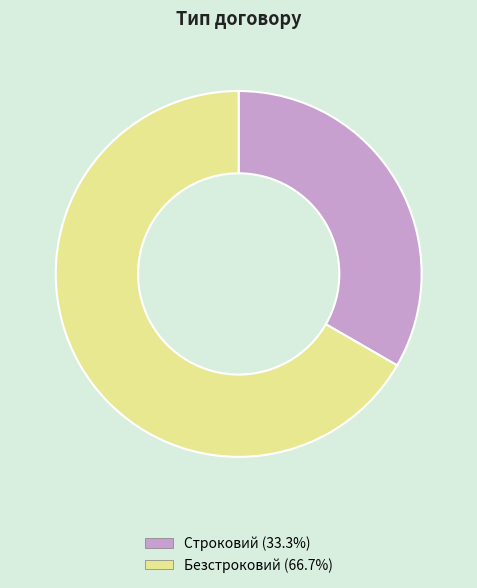

Is it true that Безстроковий is 78% of the pie?

False